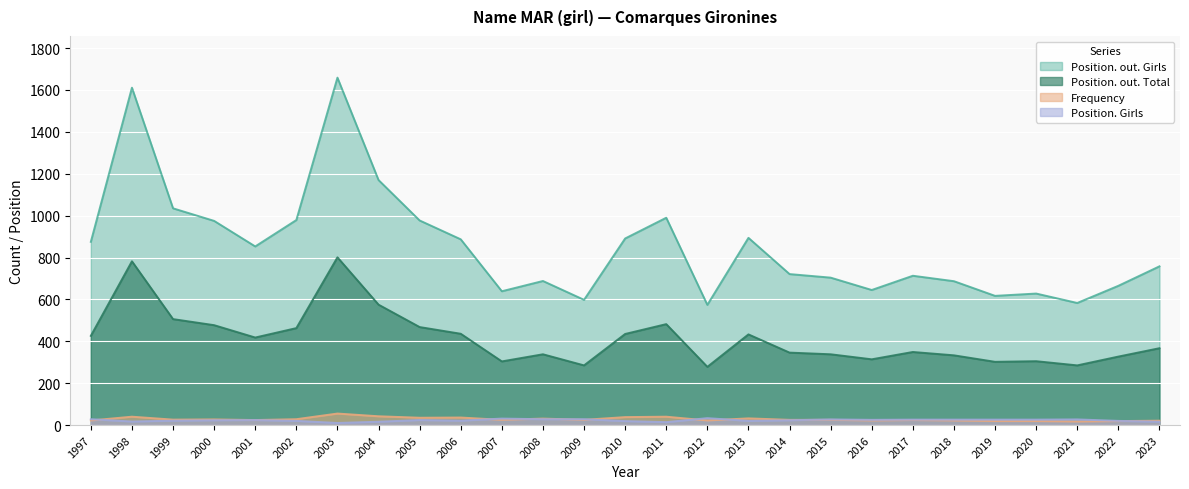

The Position. Girls series shows 17 at 1998. True or false?

True